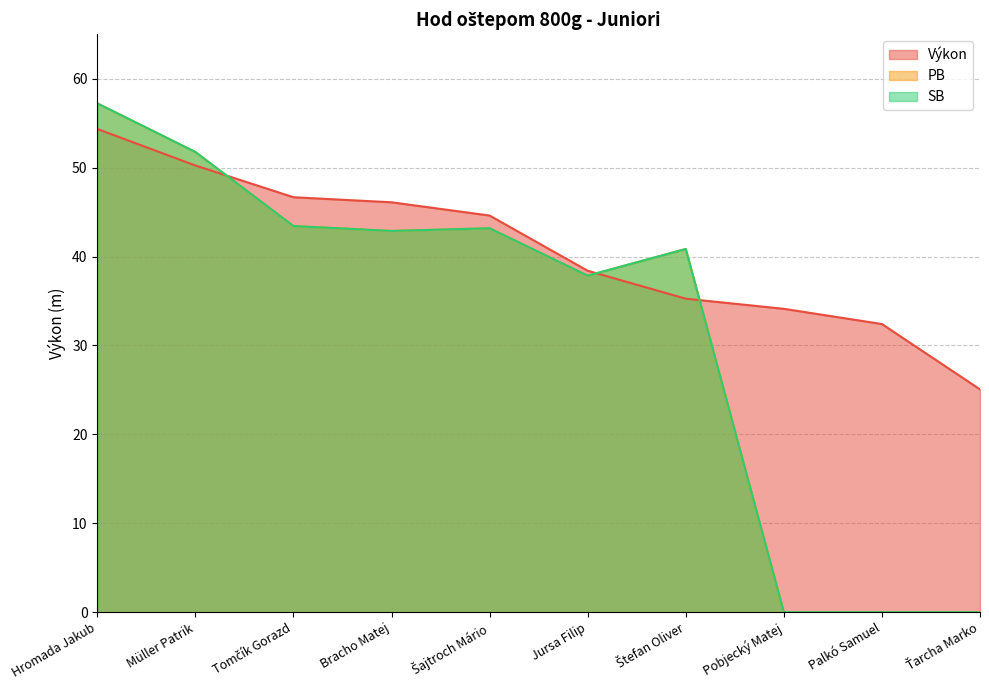

What is the sum of the PB values at Bracho Matej and Pobjecký Matej?

42.9